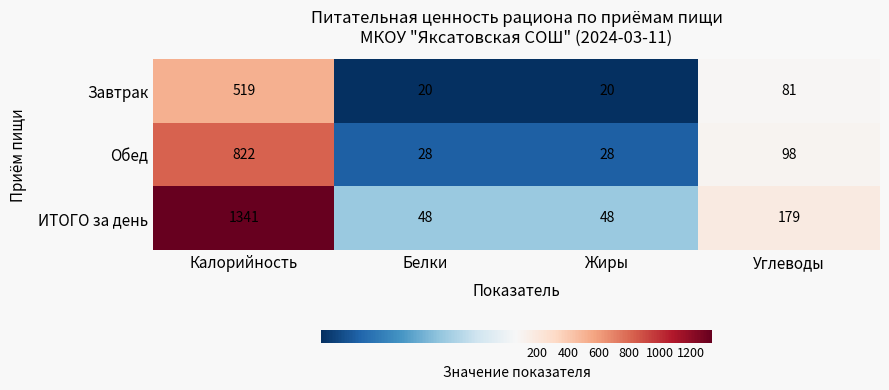

Reading left to right, what are all the values shown in this chart?

Завтрак: 519	20	20	81
Обед: 822	28	28	98
ИТОГО за день: 1341	48	48	179